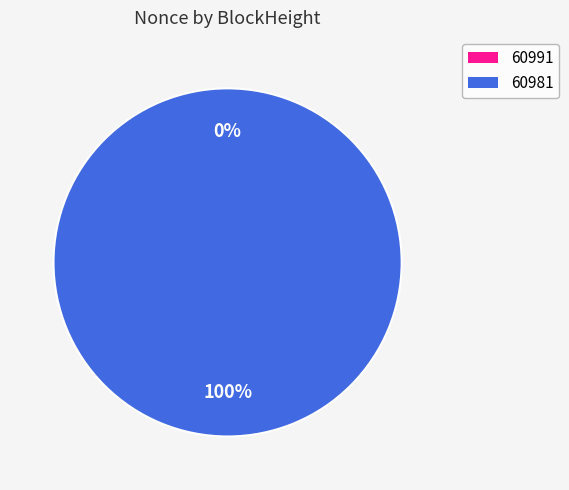

To the nearest percent, what percentage of the pie is 60981?

100%